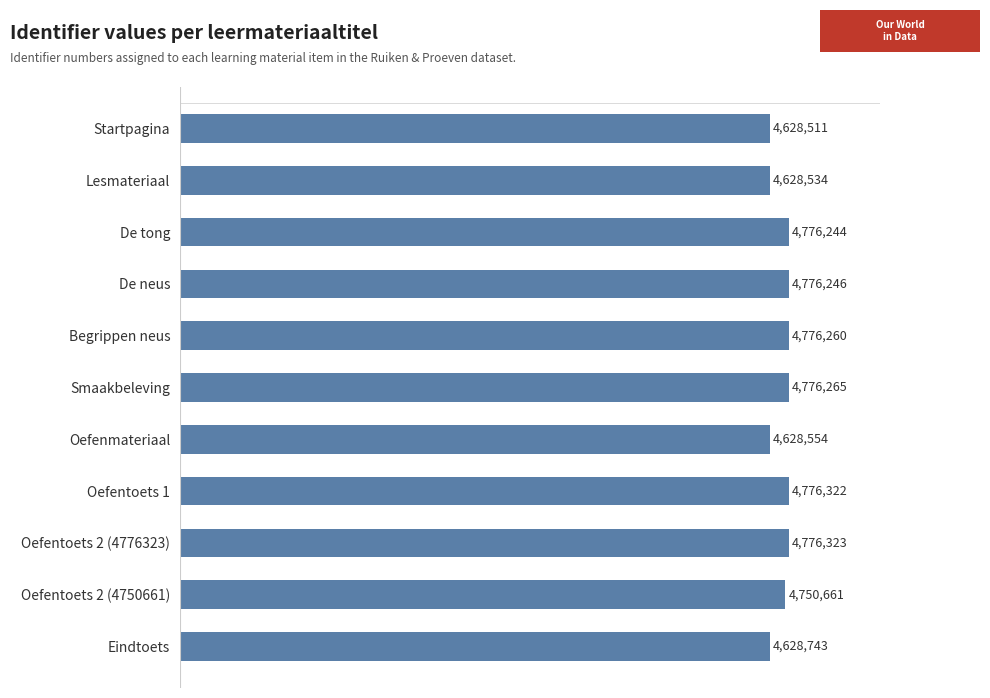

List the labels in order of value, smallest first.

Startpagina, Lesmateriaal, Oefenmateriaal, Eindtoets, Oefentoets 2 (4750661), De tong, De neus, Begrippen neus, Smaakbeleving, Oefentoets 1, Oefentoets 2 (4776323)